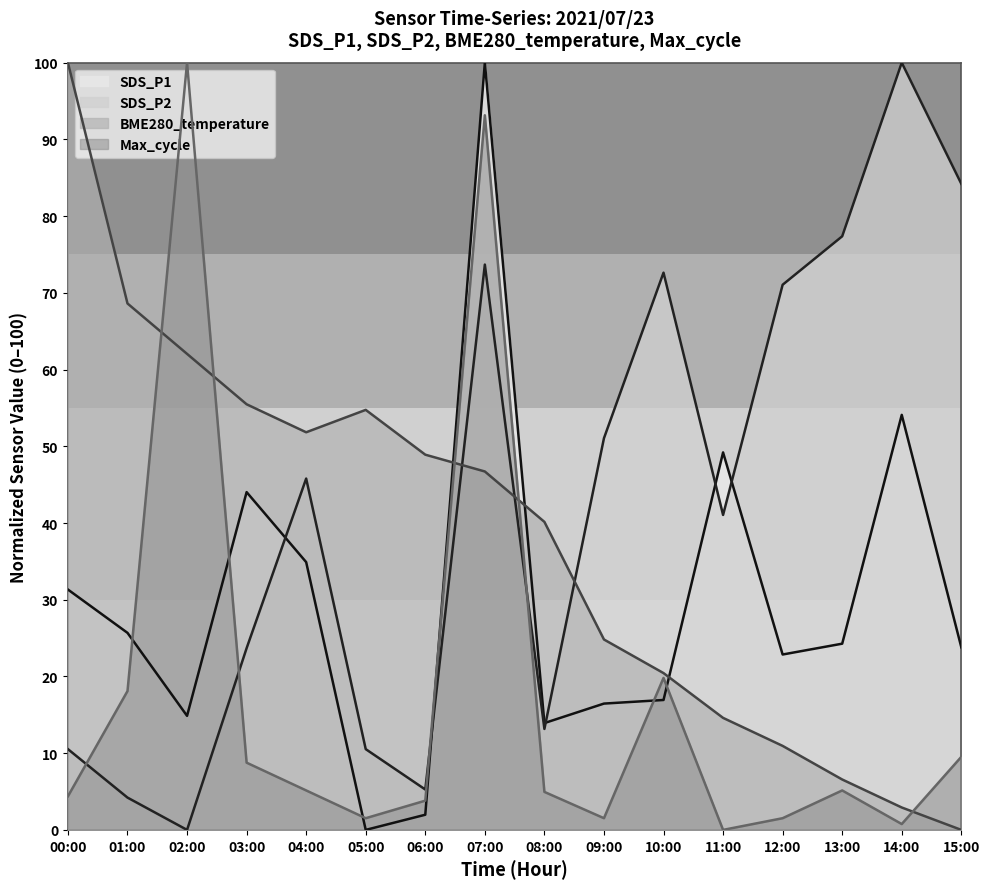

True or false: SDS_P2 and SDS_P1 intersect in this chart.

True